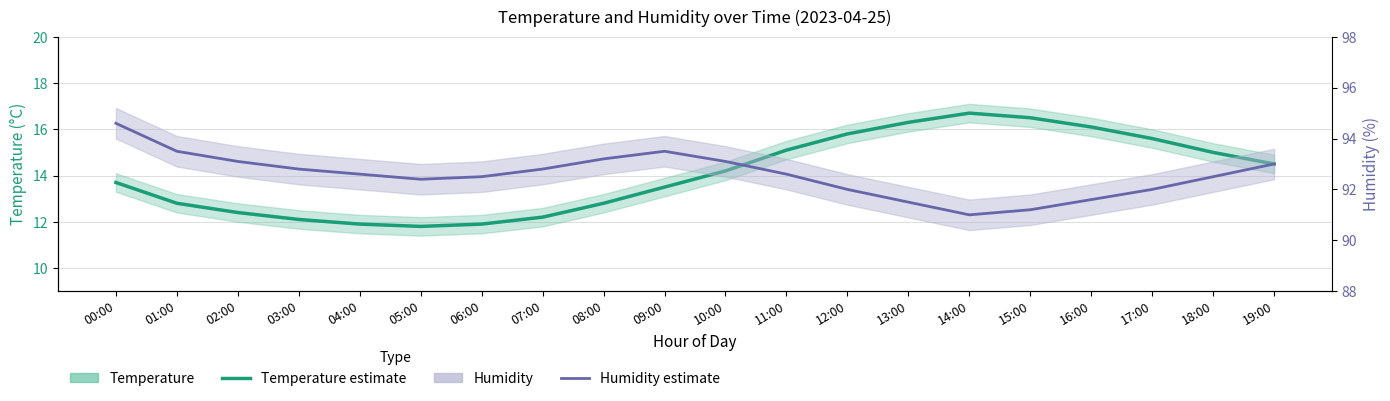

True or false: Temperature and Humidity intersect in this chart.

False